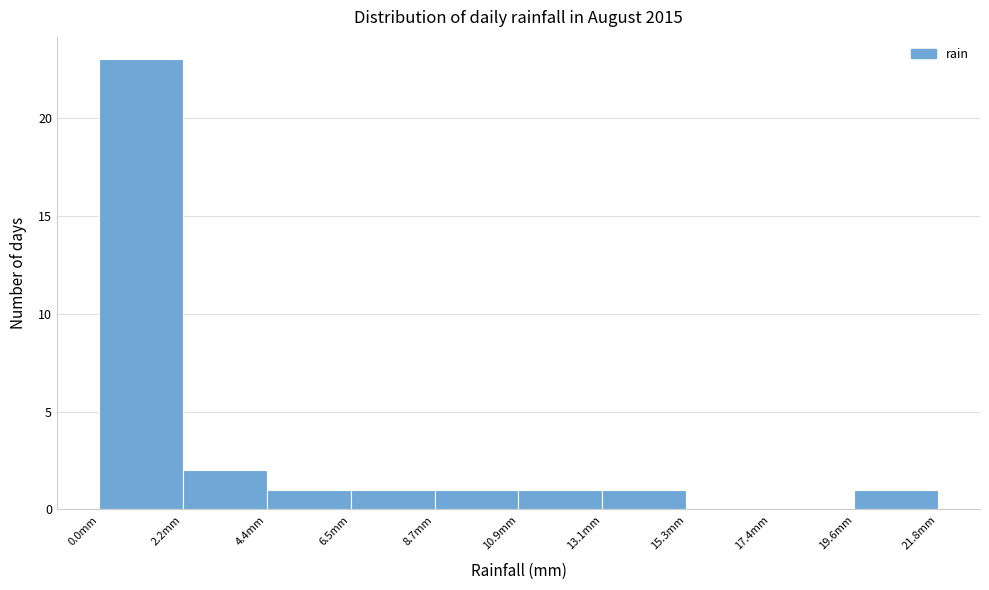

Over which range of the x-axis is the bar tallest?

0.0 to 2.0